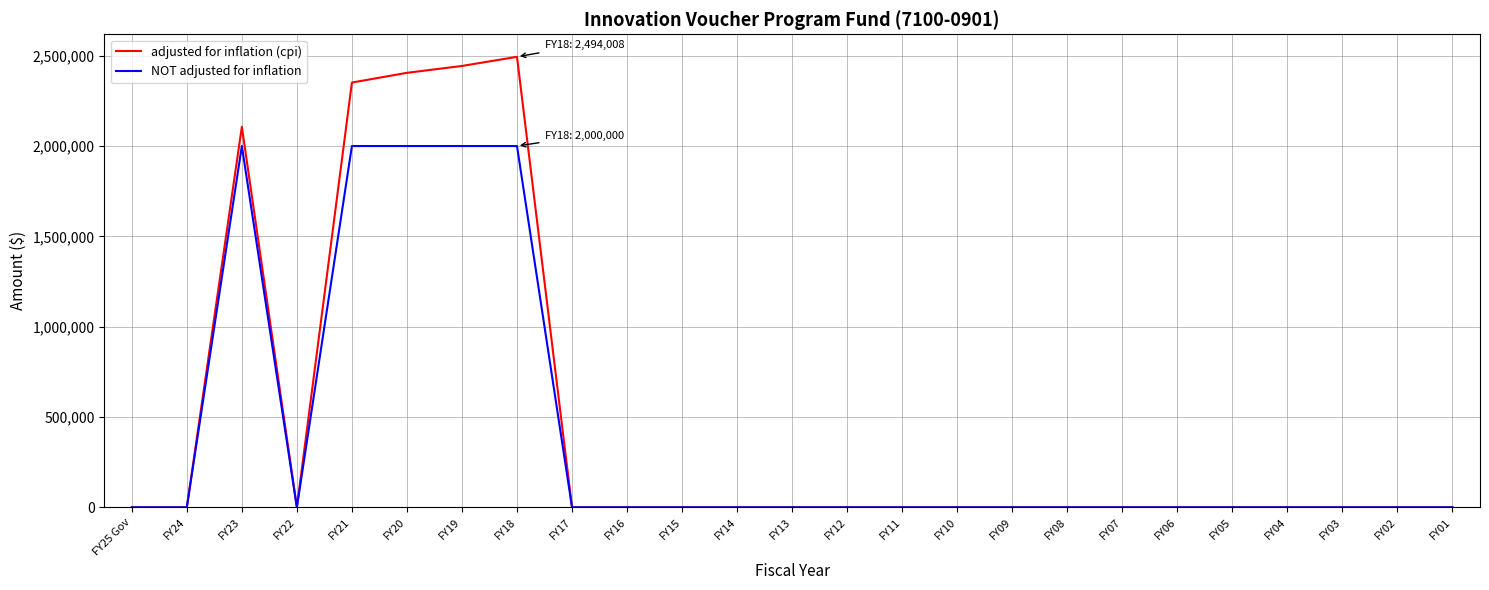

Rank the series by their maximum value, from highest to lowest.

adjusted for inflation (cpi), NOT adjusted for inflation